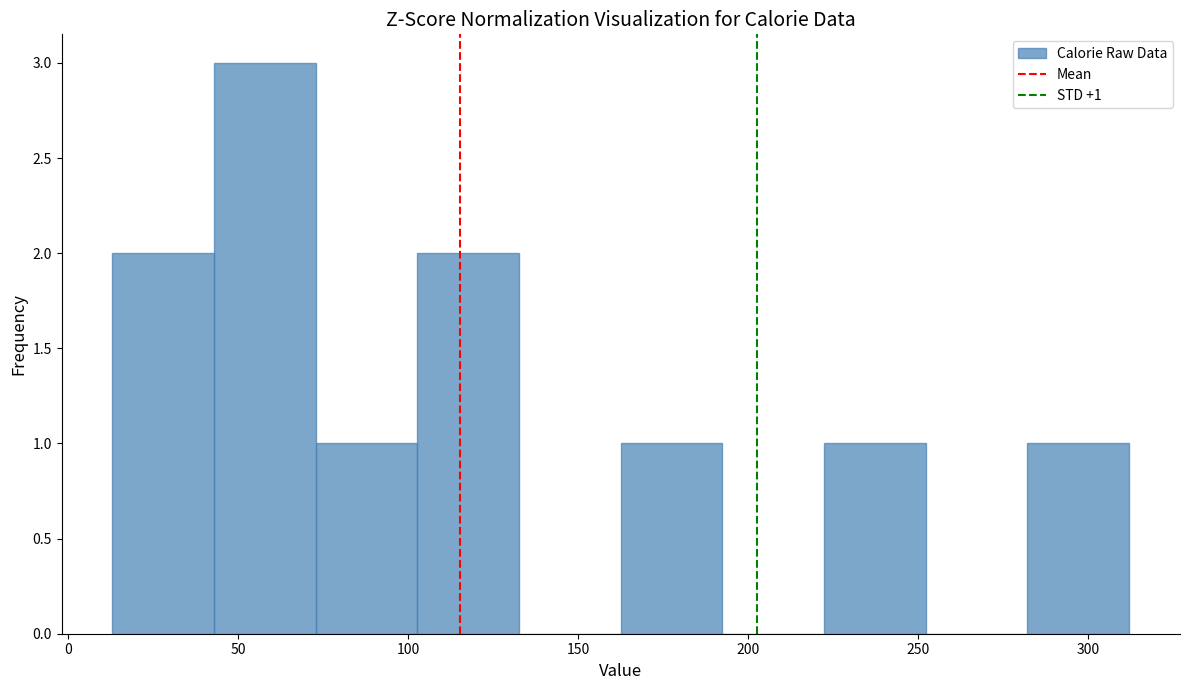

Which range on the x-axis has the tallest bar?

45 to 75